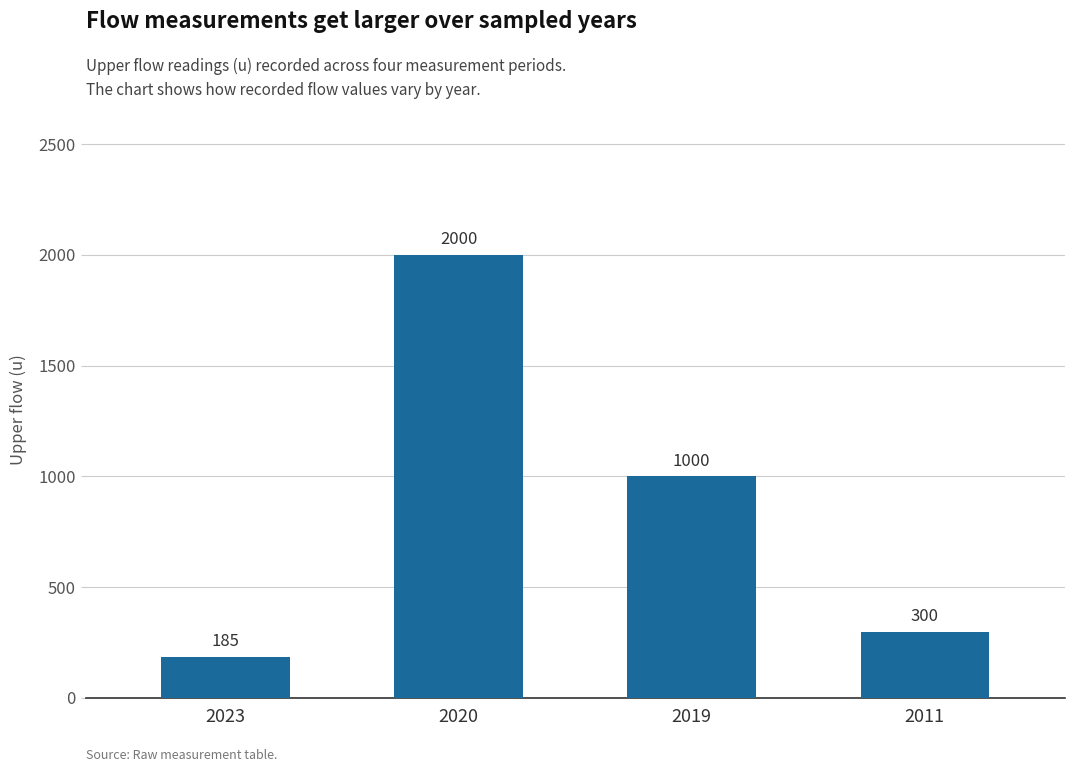

Reading left to right, list all the values displayed in this chart.

185	2000	1000	300